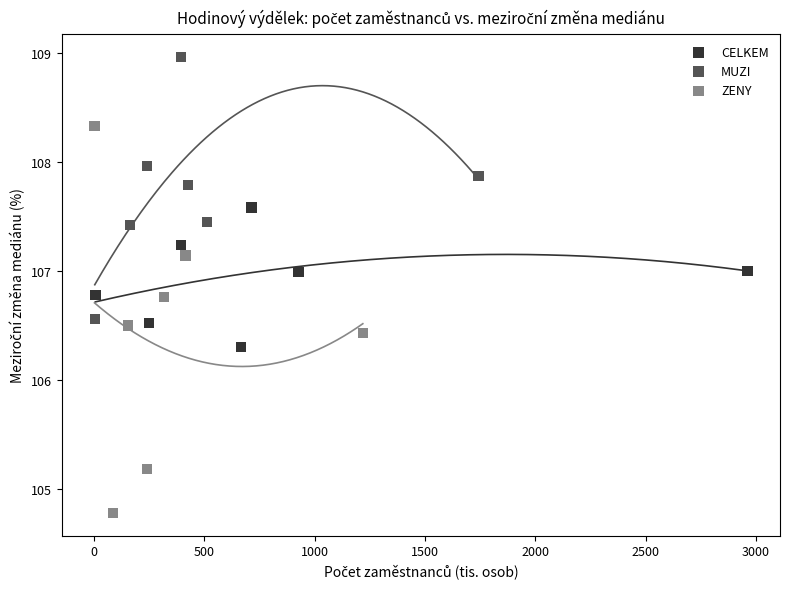

Which series contains the highest Y value?

MUZI